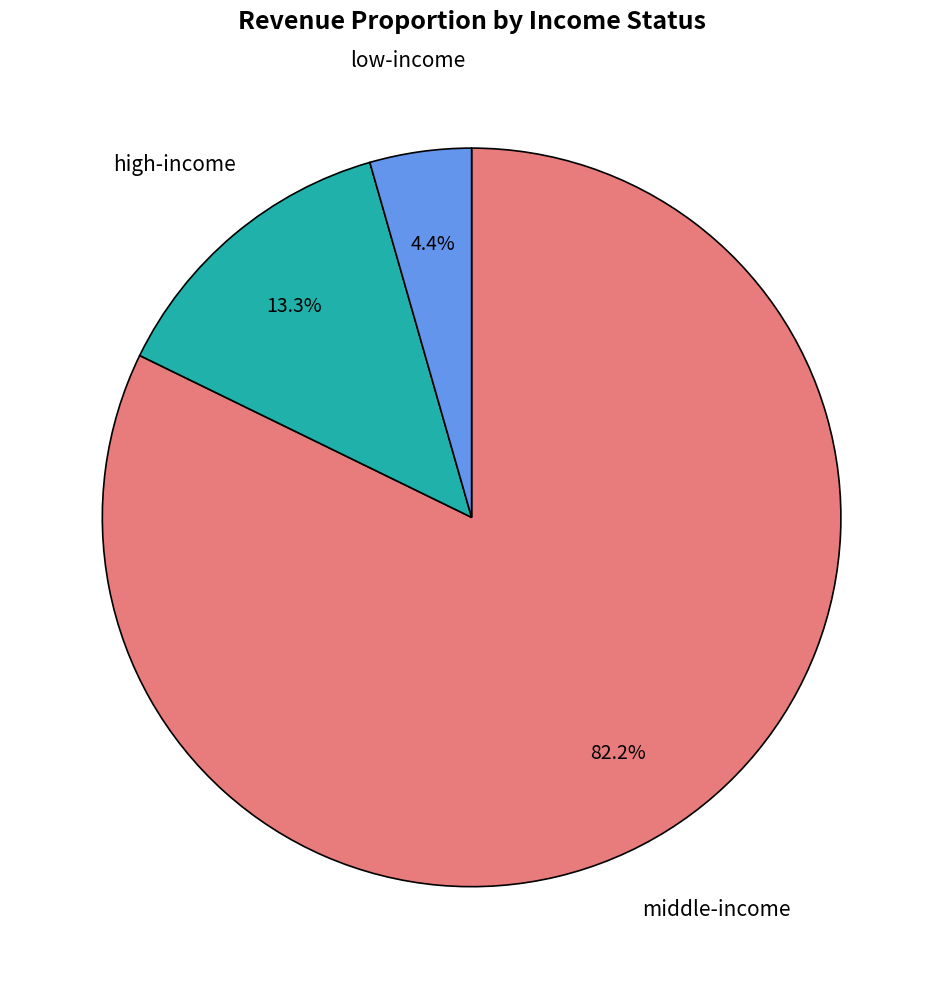

Does any single category account for the majority?

Yes